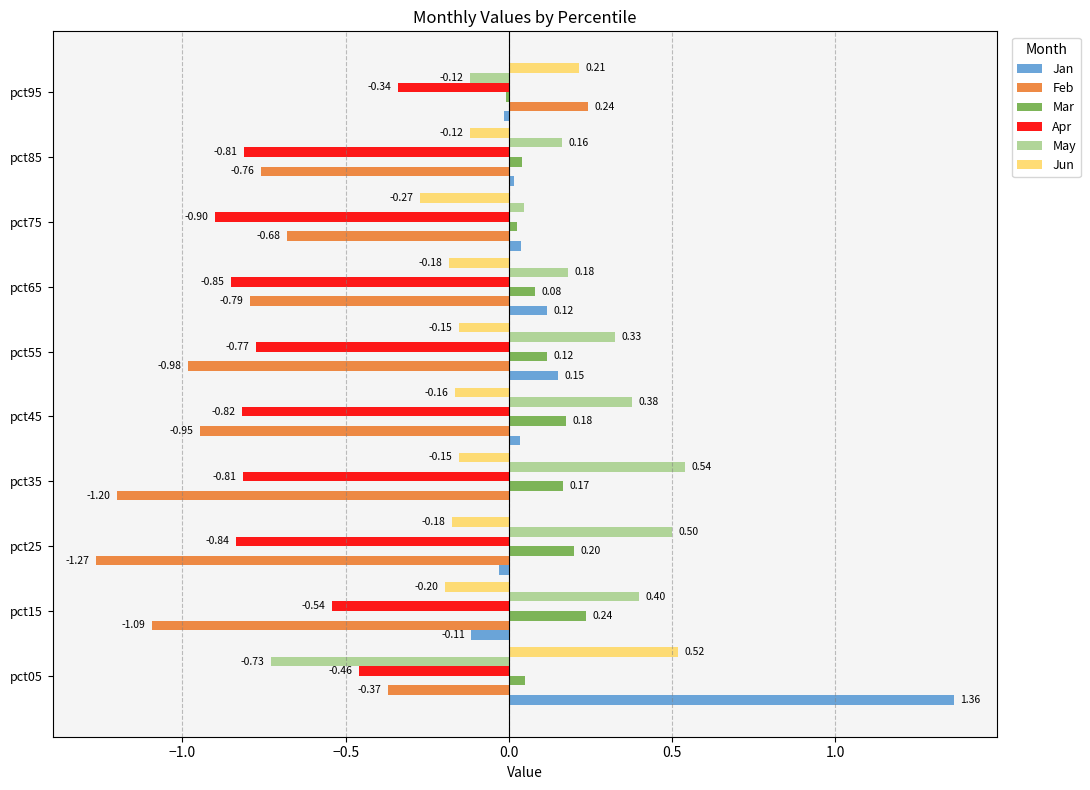

At which category is the sum across all series the highest?

pct05